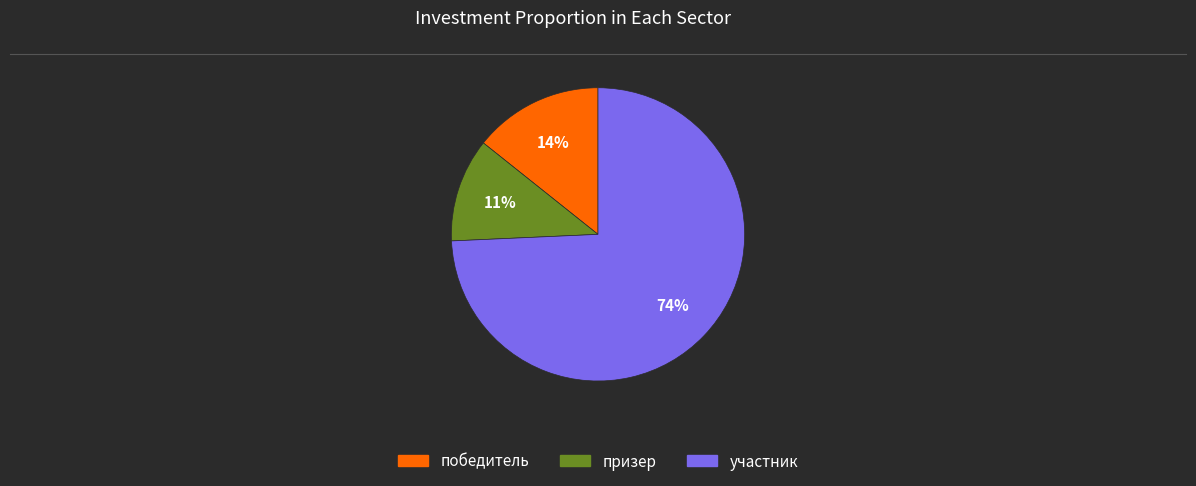

To the nearest percent, what is the average slice percentage?

33%